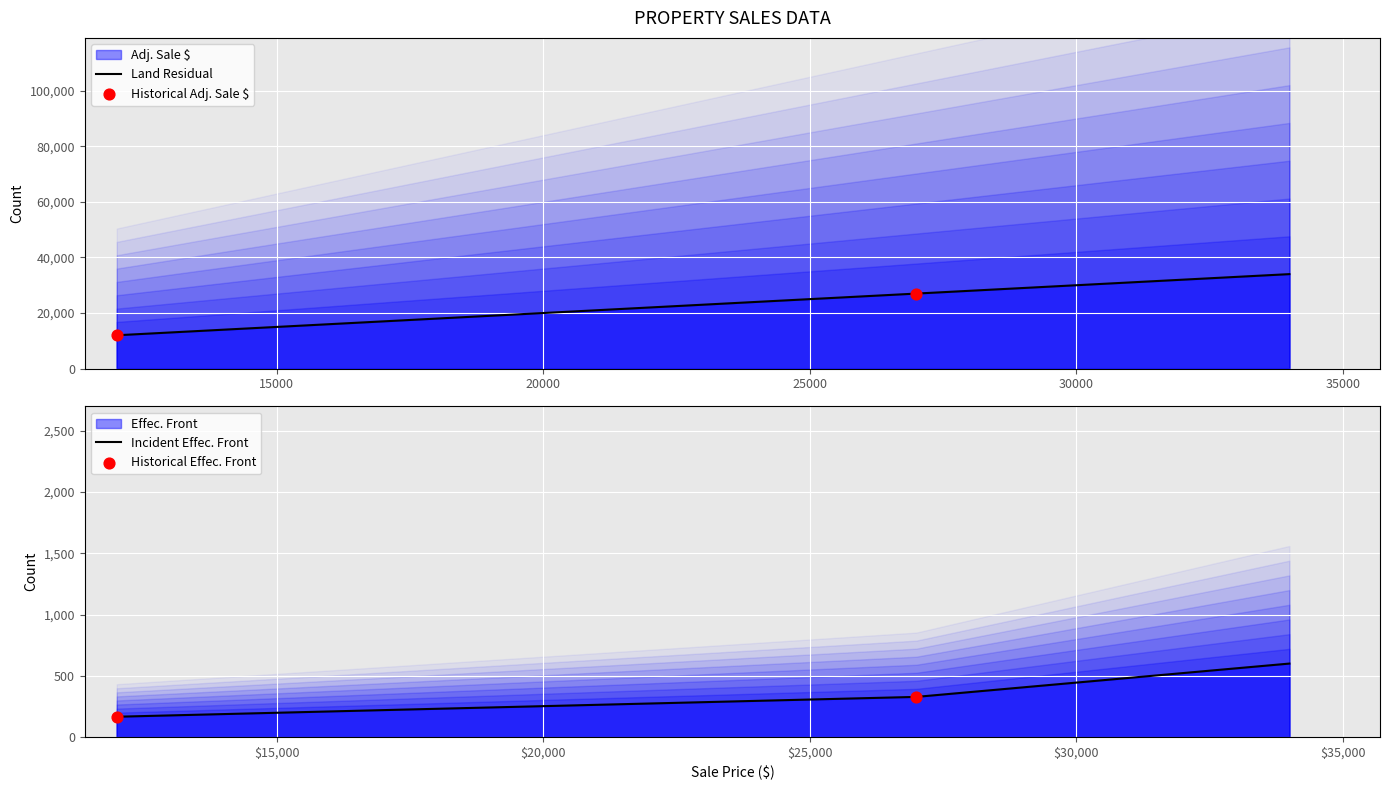

What is the total value across all series at 27000?

54365.2